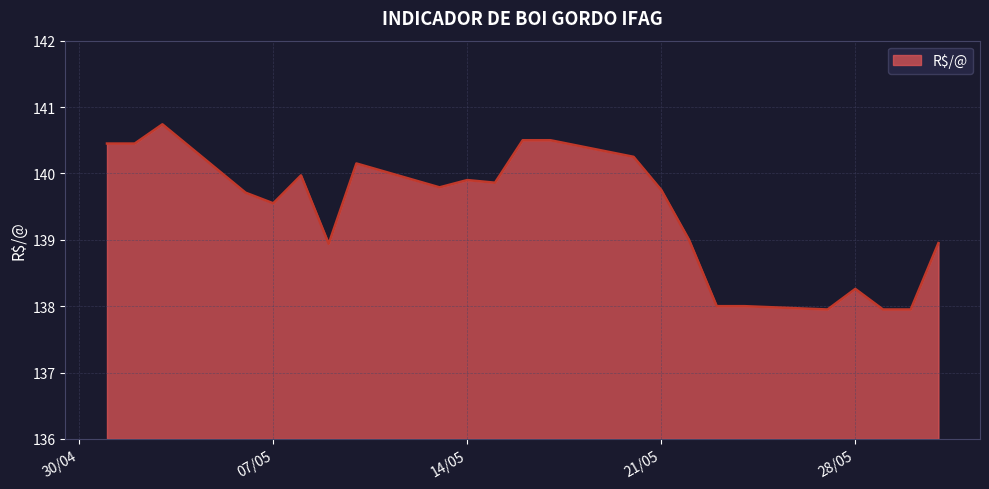

What is the difference between the maximum and minimum values?

2.8